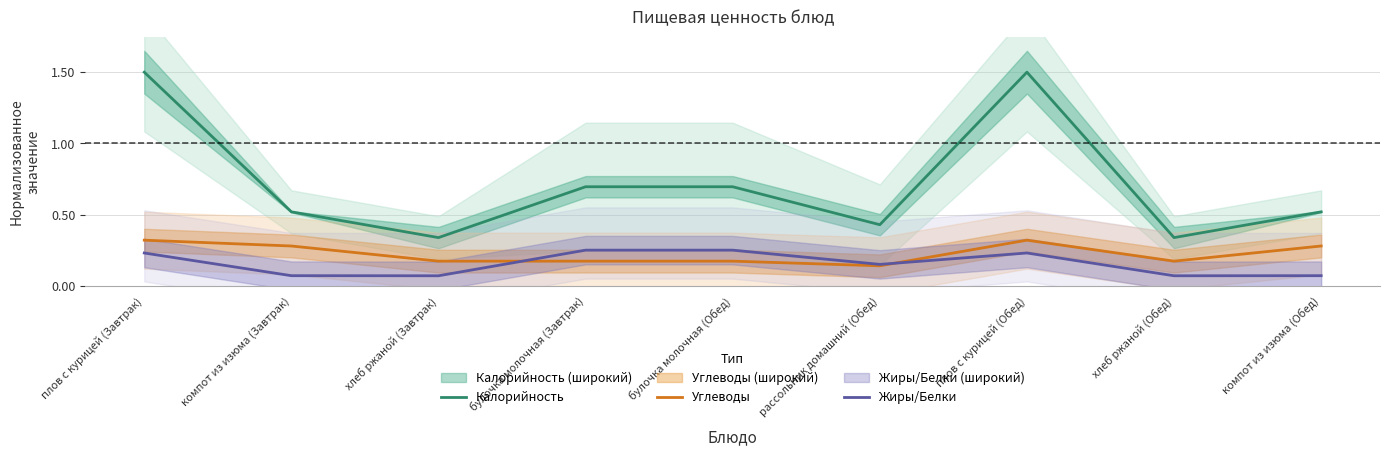

List the labels in order of Углеводы value, smallest first.

рассольник домашний (Обед), хлеб ржаной (Завтрак), булочка молочная (Завтрак), булочка молочная (Обед), хлеб ржаной (Обед), компот из изюма (Завтрак), компот из изюма (Обед), плов с курицей (Завтрак), плов с курицей (Обед)